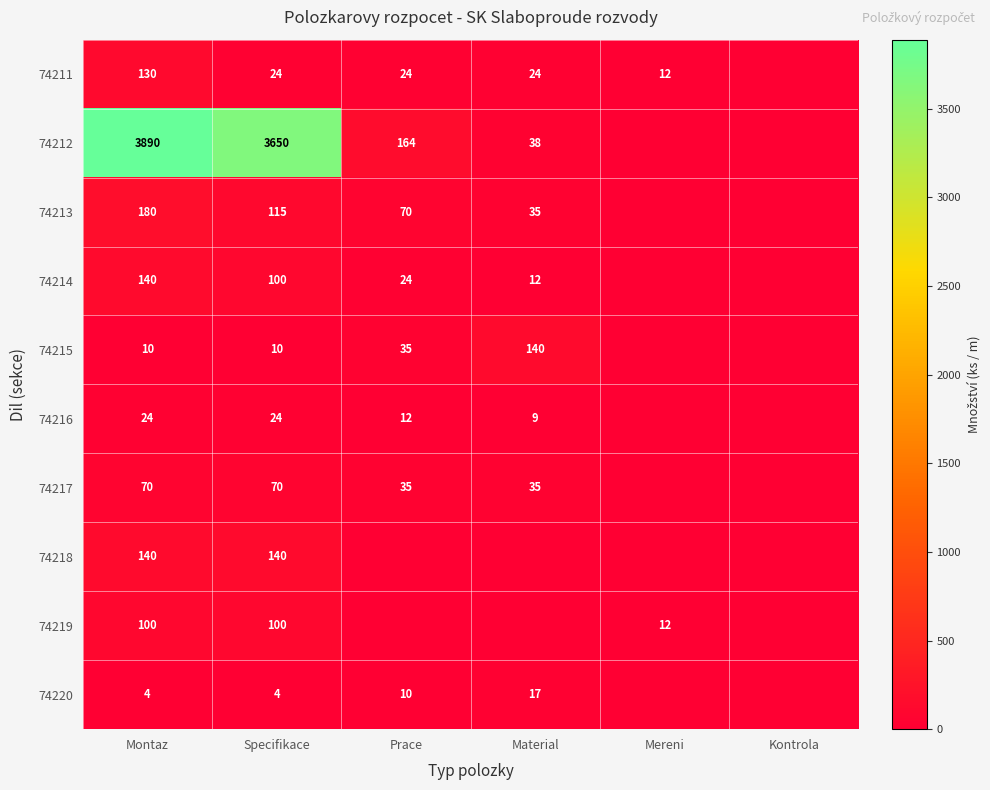

Is it true that 74216 equals 12 at Prace?

True